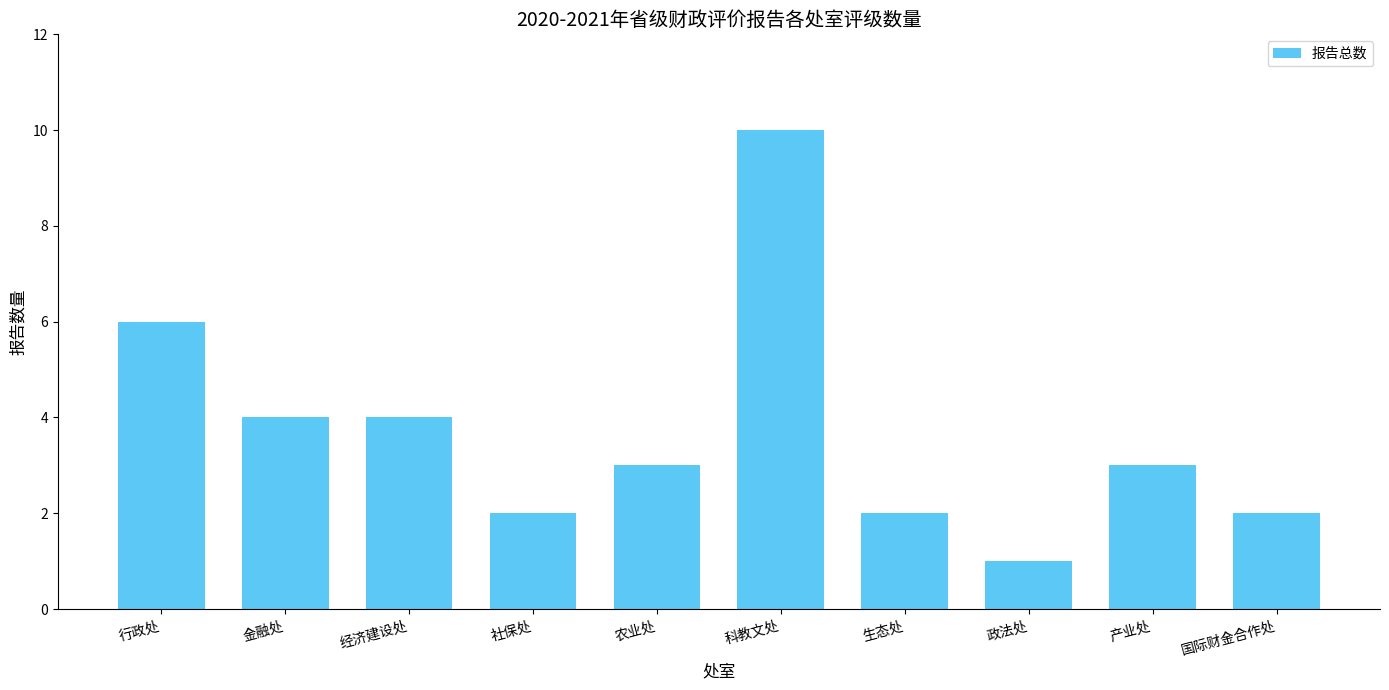

What is the difference between the second highest and second lowest values?

4